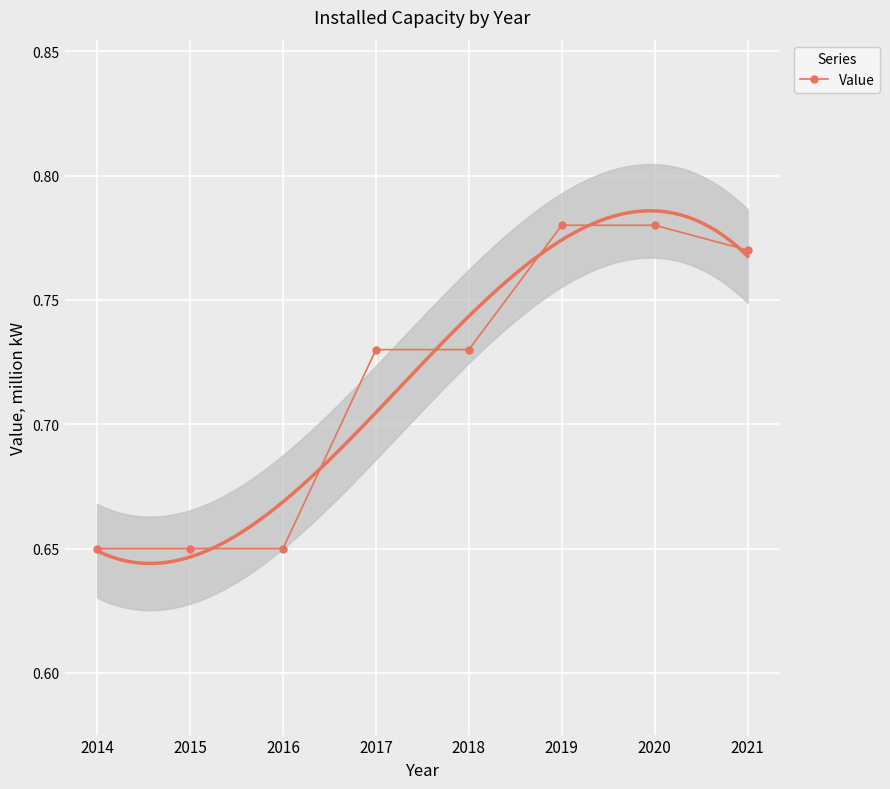

What is the value of the 8th point from the left?

0.8